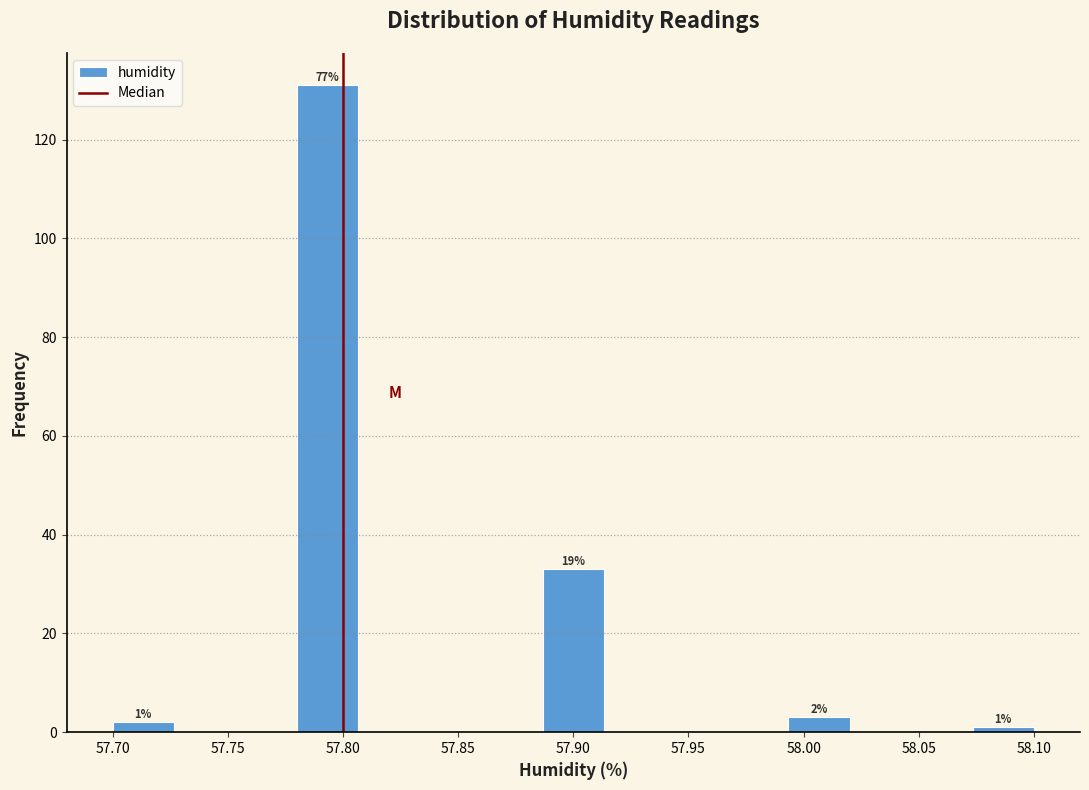

Which range on the x-axis has the tallest bar?

57.780 to 57.805